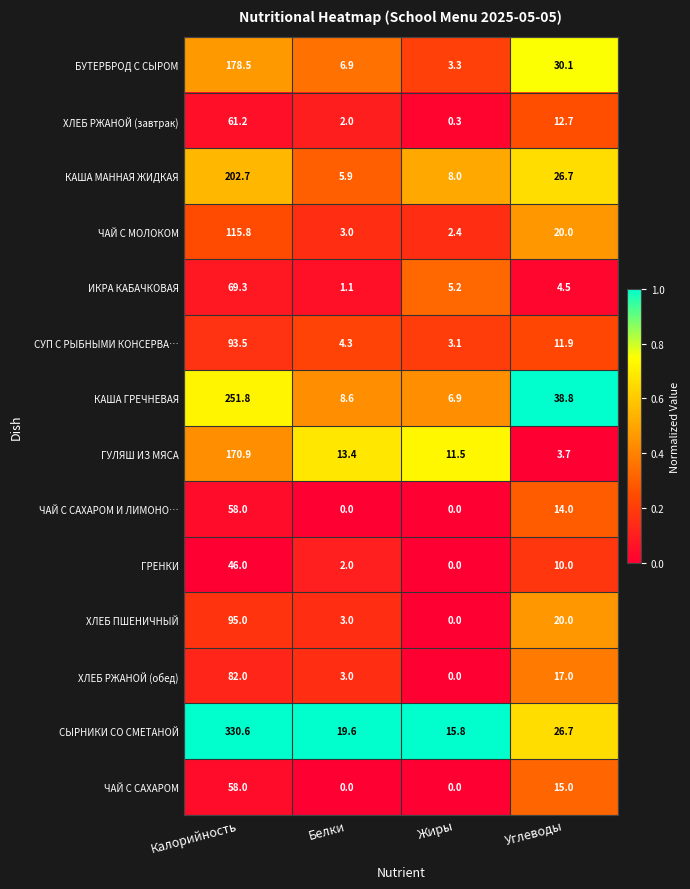

What is the sum of all ИКРА КАБАЧКОВАЯ values?

80.1